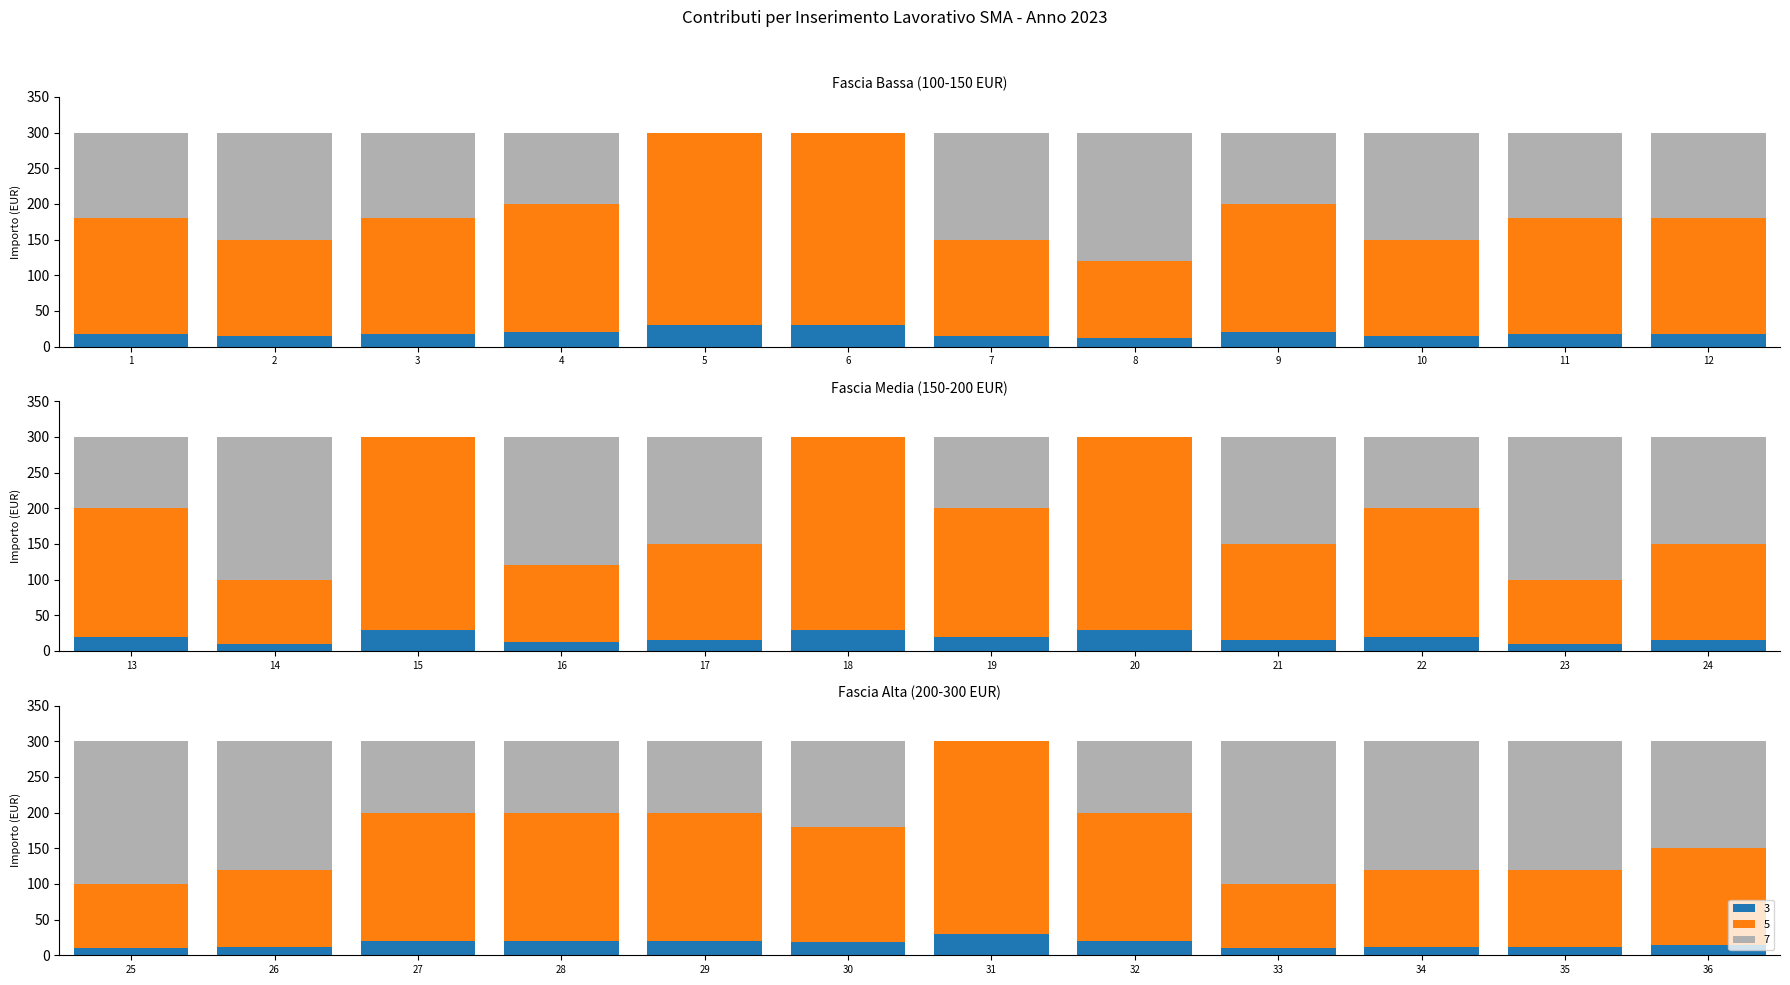

Rank the categories by Importo value from lowest to highest.

14, 23, 25, 33, 8, 16, 26, 34, 35, 2, 7, 10, 17, 21, 24, 36, 1, 3, 11, 12, 30, 4, 9, 13, 19, 22, 27, 28, 29, 32, 5, 6, 15, 18, 20, 31